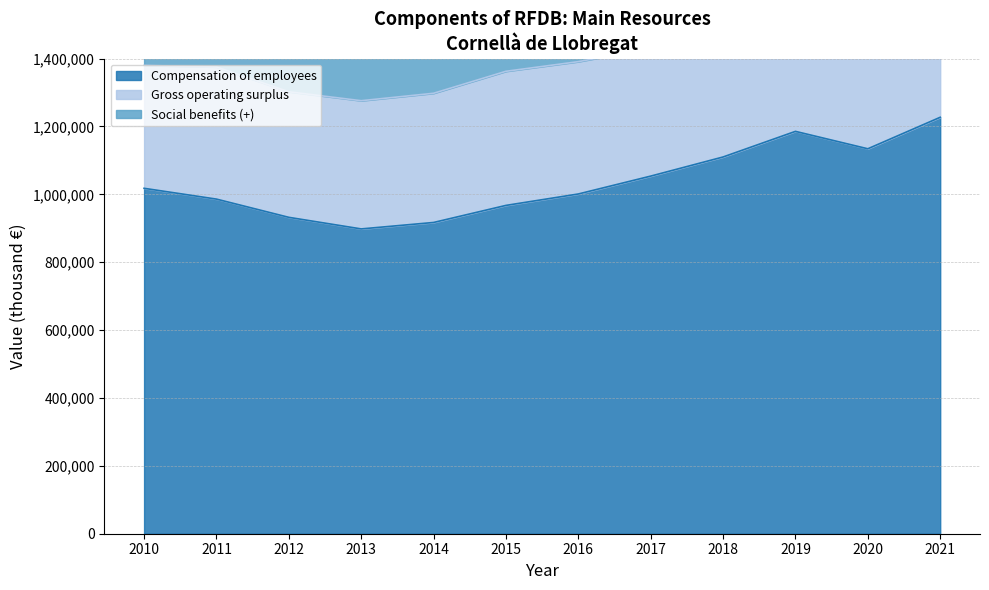

At which category is the sum across all series the highest?

2021